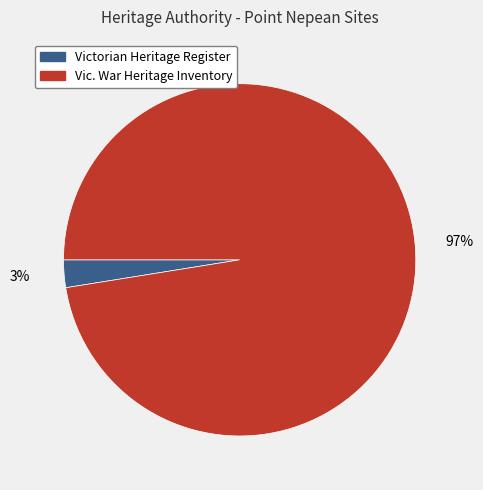

Does Victorian Heritage Register represent more than half of the total?

No